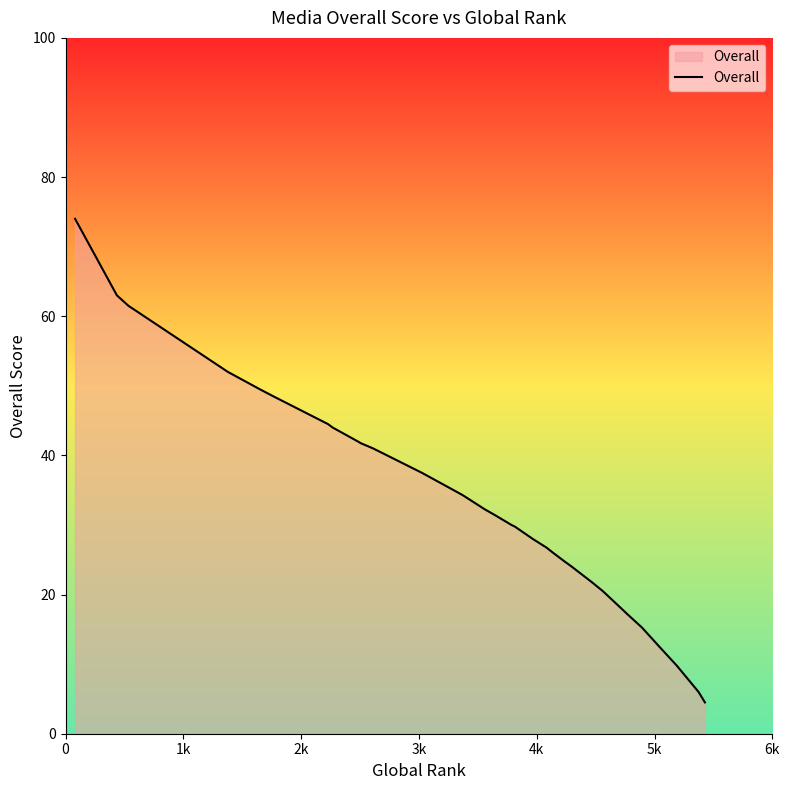

What is the average value?

32.6